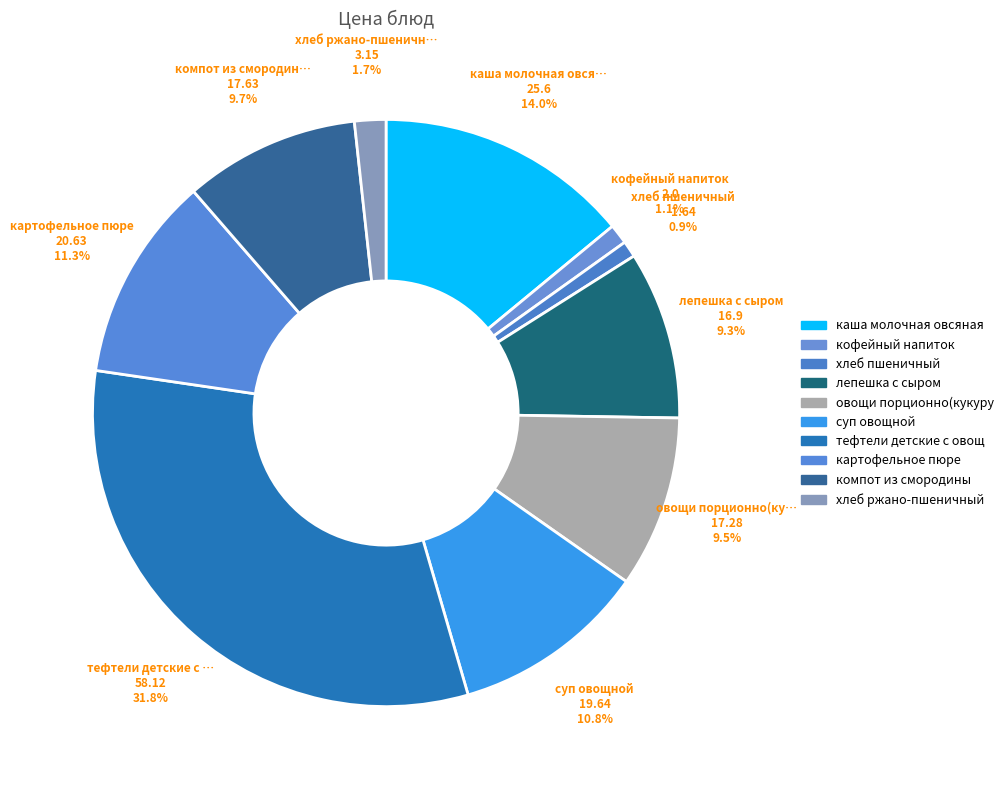

Rank the categories by value from lowest to highest.

хлеб пшеничный, кофейный напиток, хлеб ржано-пшеничный, лепешка с сыром, овощи порционно(кукуруза), компот из смородины, суп овощной, картофельное пюре, каша молочная овсяная, тефтели детские с овощами тушенными